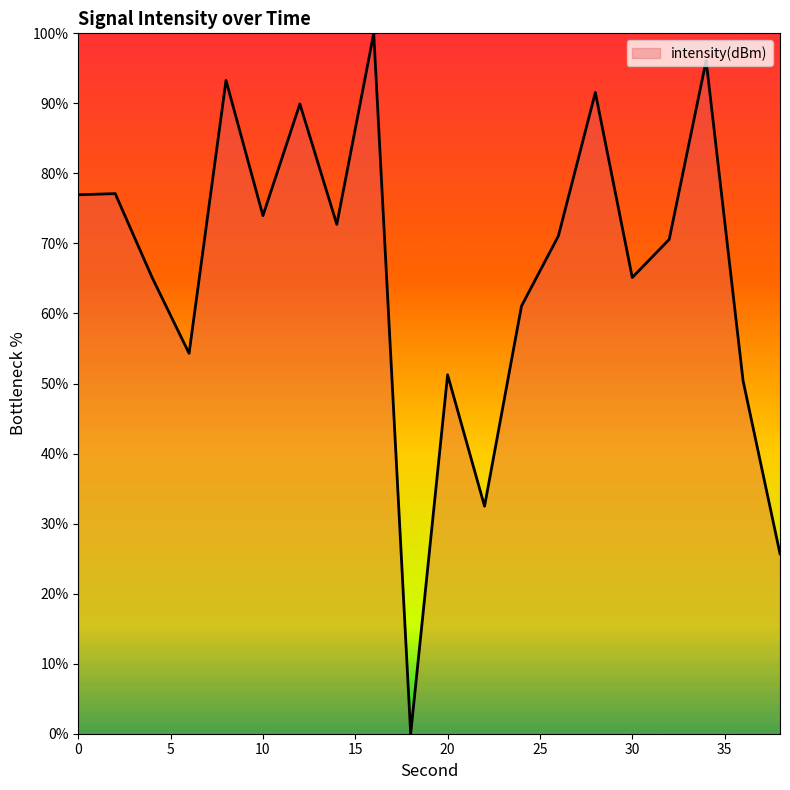

What is the maximum value shown in the chart?

100.0